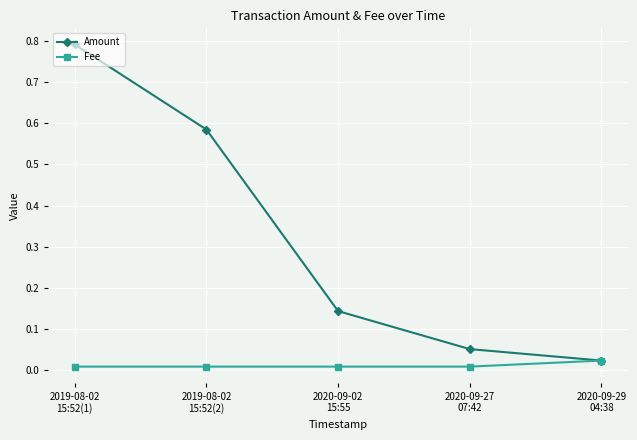

True or false: Amount has more than 0 points higher than both neighbors.

False